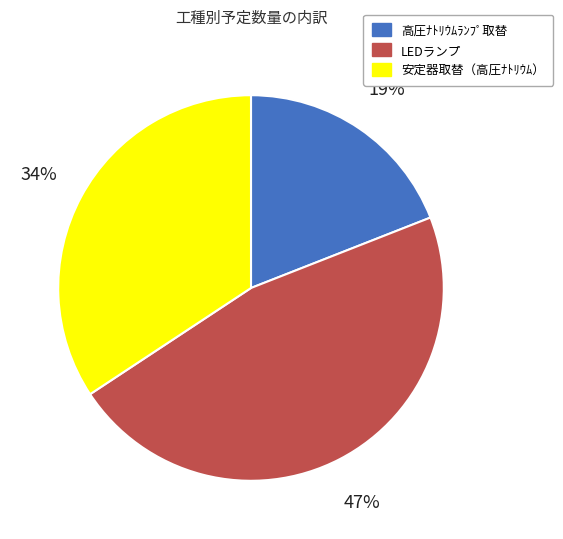

To the nearest percent, what is the difference between the largest and smallest slice percentages?

28%